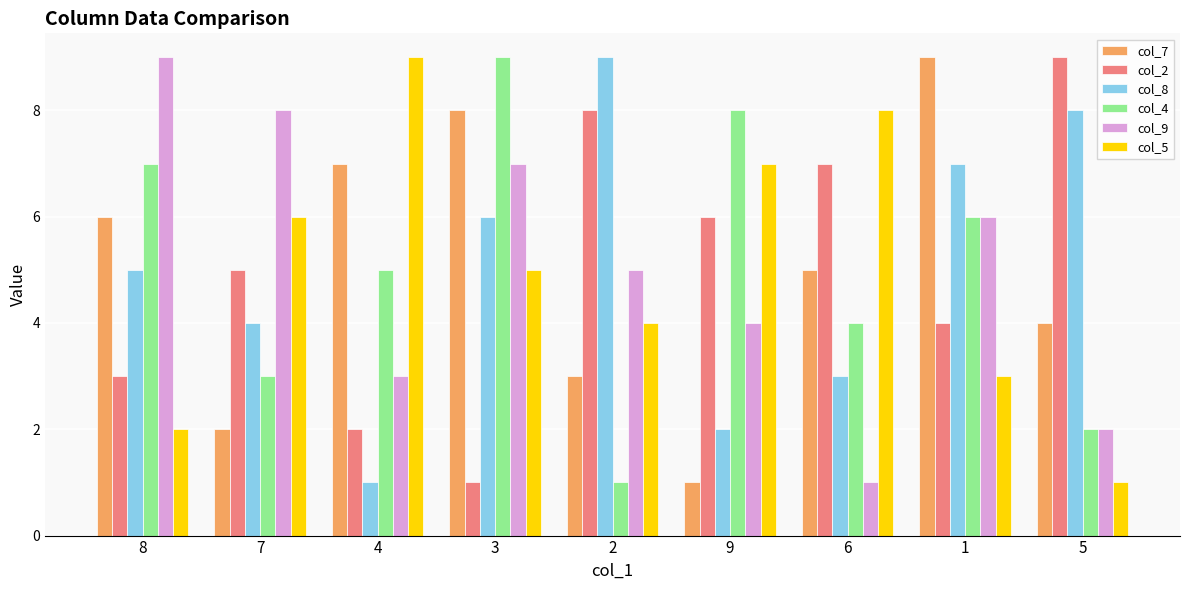

What is the total value across all series at 9?

28